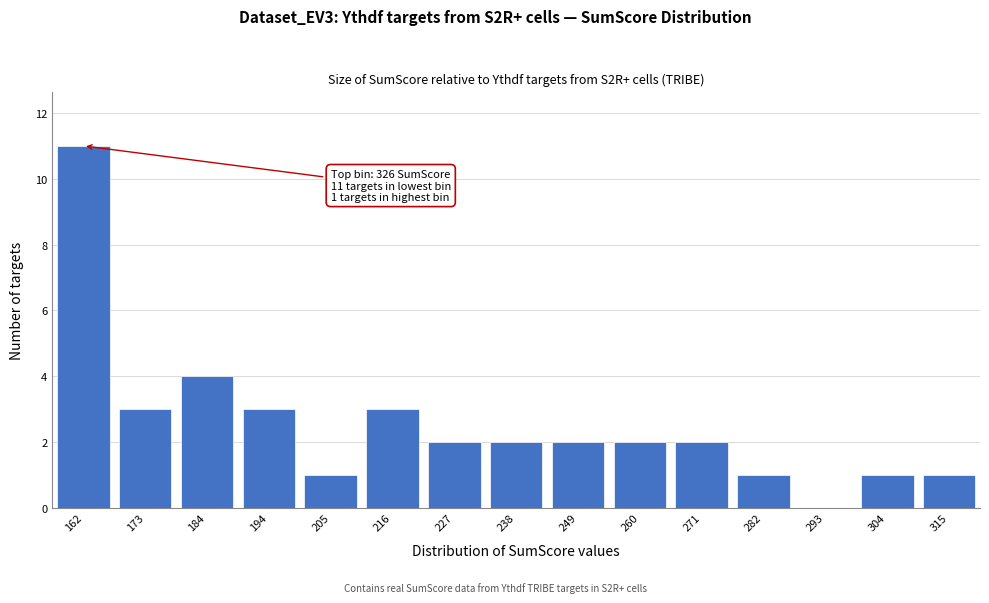

Reading left to right, transcribe all the data shown in this chart.

162=11	173=3	184=4	194=3	205=1	216=3	227=2	238=2	249=2	260=2	271=2	282=1	293=0	304=1	315=1